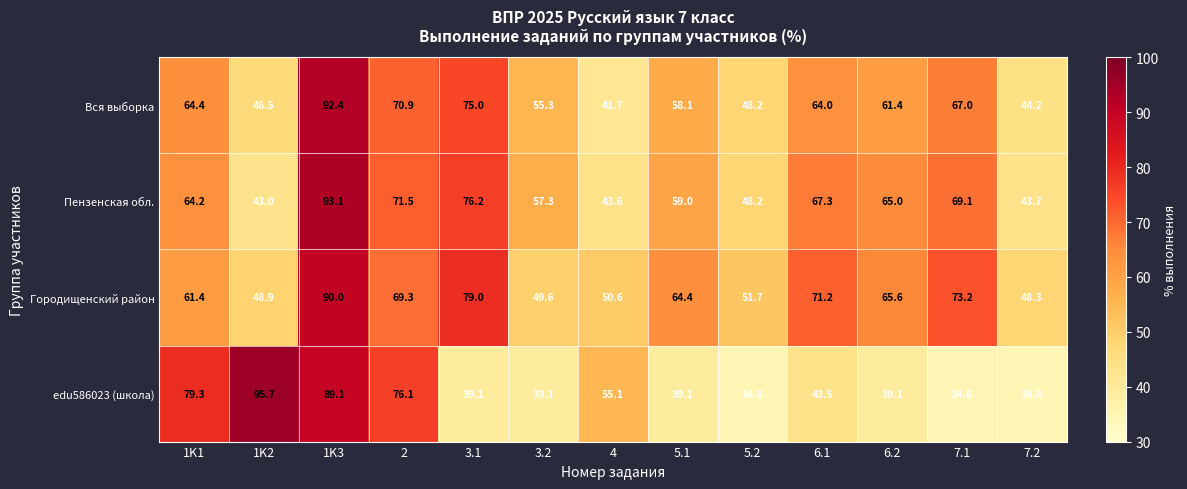

What is the lowest value of the edu586023 (школа) series?

34.8